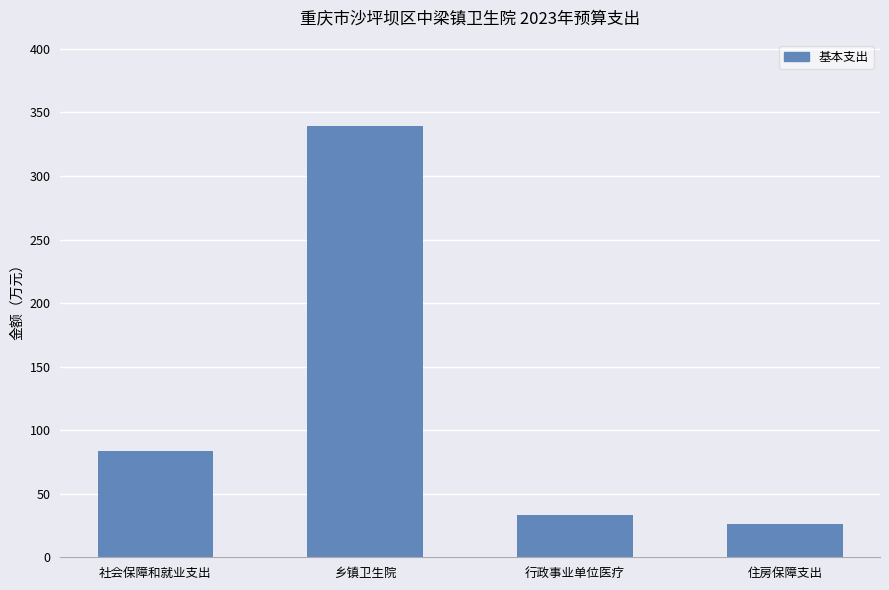

Approximately how many times larger is the value at 乡镇卫生院 compared to 社会保障和就业支出?

4.1